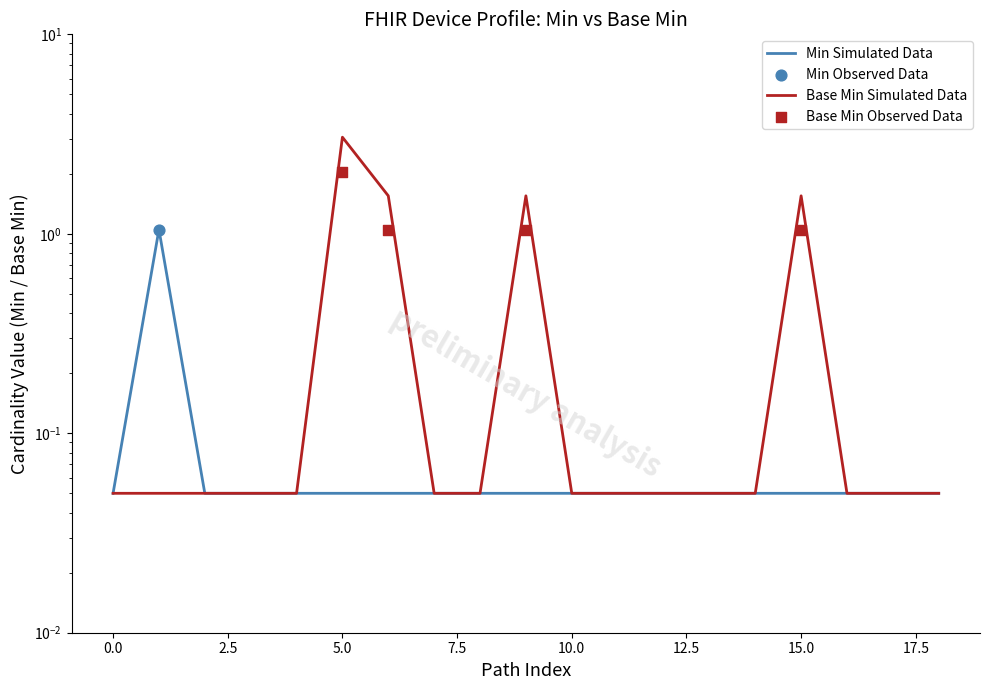

Which series contains the highest Y value?

Base Min (Simulated)